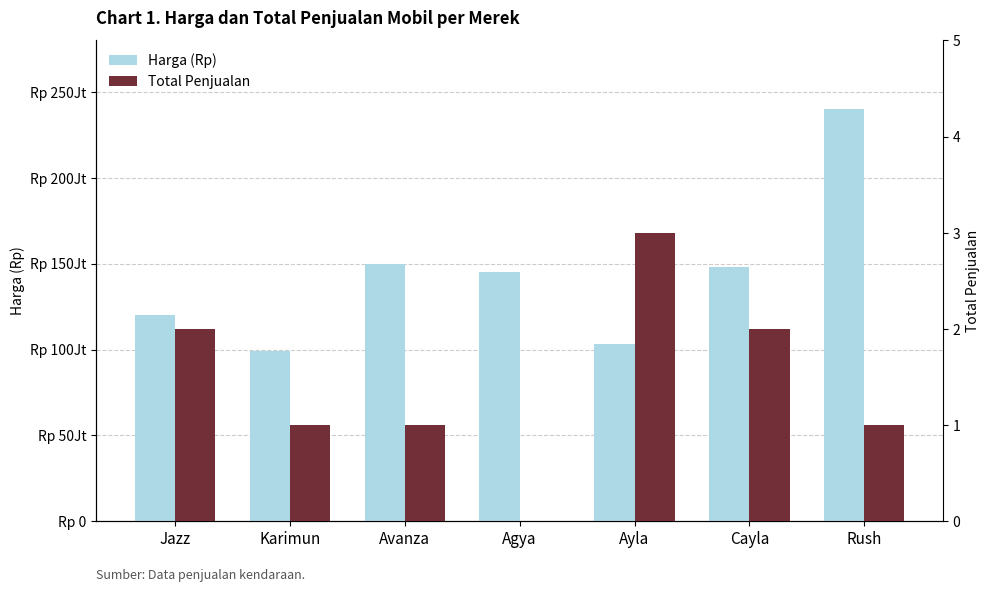

What is the sum of all Harga (Rp) values?

1005200000